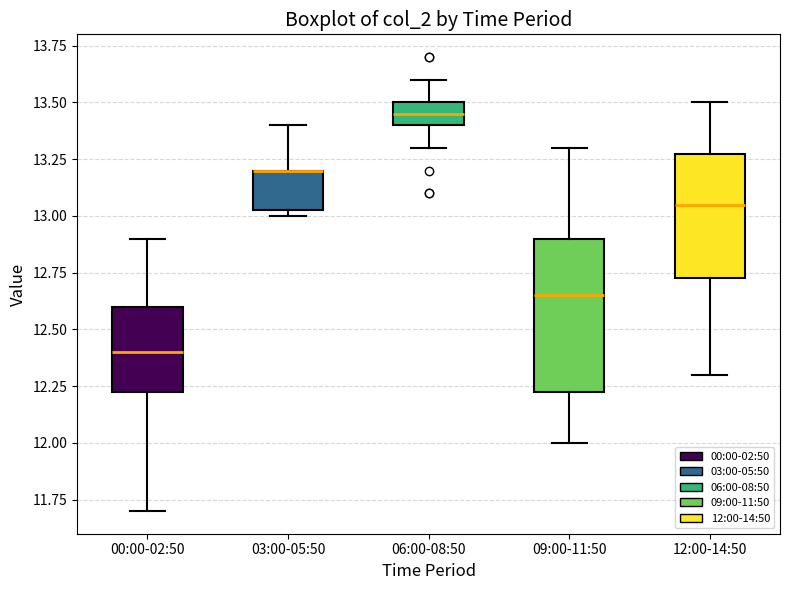

Reading left to right, transcribe this box plot: for each box, give where its median line is, the range the box spans, and where its two whiskers end, as read against the y-axis. The values are not printed on the chart, so give them approximately, as read against the axis.

00:00-02:50: median 12.40, box 12.25 to 12.60, whiskers 11.70 to 12.90
03:00-05:50: median 13.20 (drawn on the box's upper edge), box 13.05 to 13.20, whiskers 13.00 to 13.40
06:00-08:50: median 13.45, box 13.40 to 13.50, whiskers 13.30 to 13.60
09:00-11:50: median 12.65, box 12.25 to 12.90, whiskers 12.00 to 13.30
12:00-14:50: median 13.05, box 12.75 to 13.30, whiskers 12.30 to 13.50